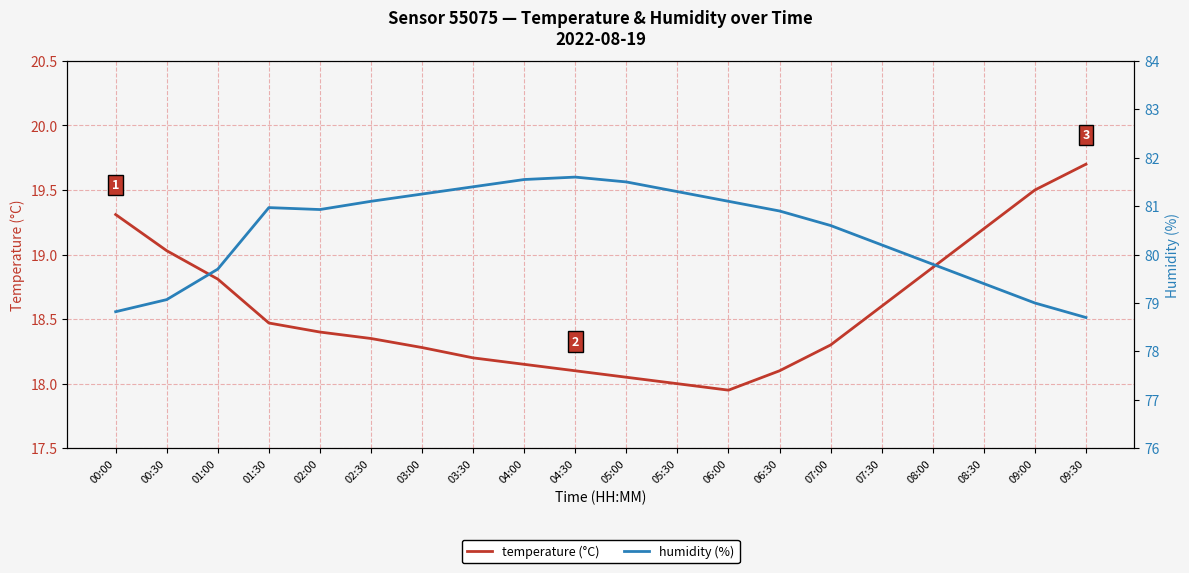

What is the value of the humidity (%) point at the 15th from the left?

80.6